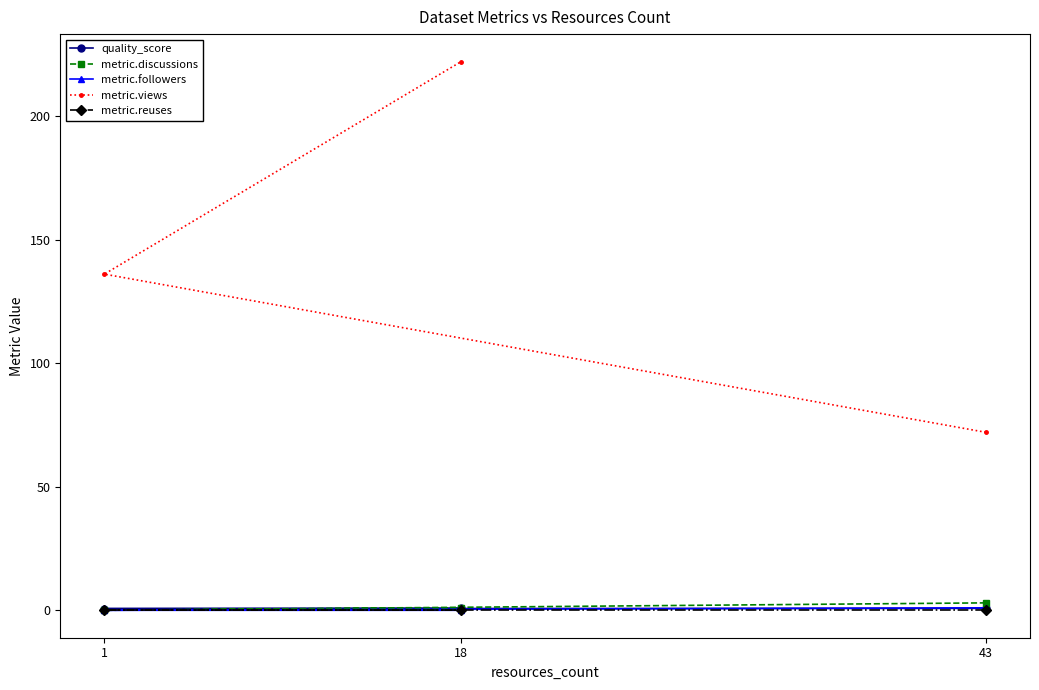

What is the spread (max minus min) of values at 43?

72.0